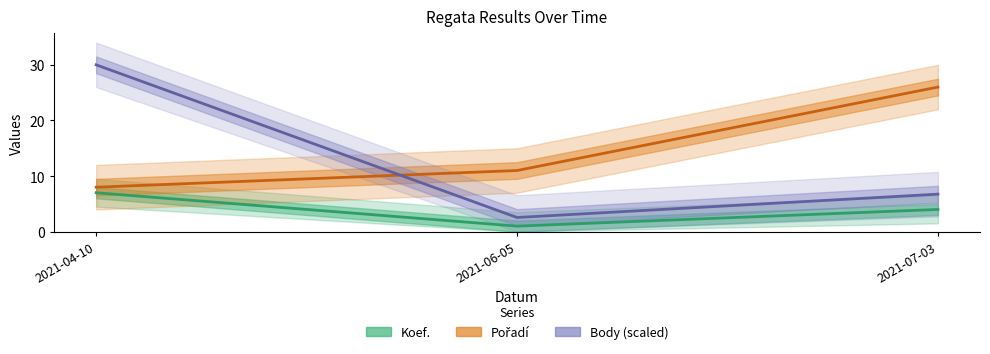

Reading left to right, transcribe all the data shown in this chart.

Koef.: 7.0	1.0	4.0
Pořadí: 8.0	11.0	26.0
Body (scaled): 30.0	2.6	6.7